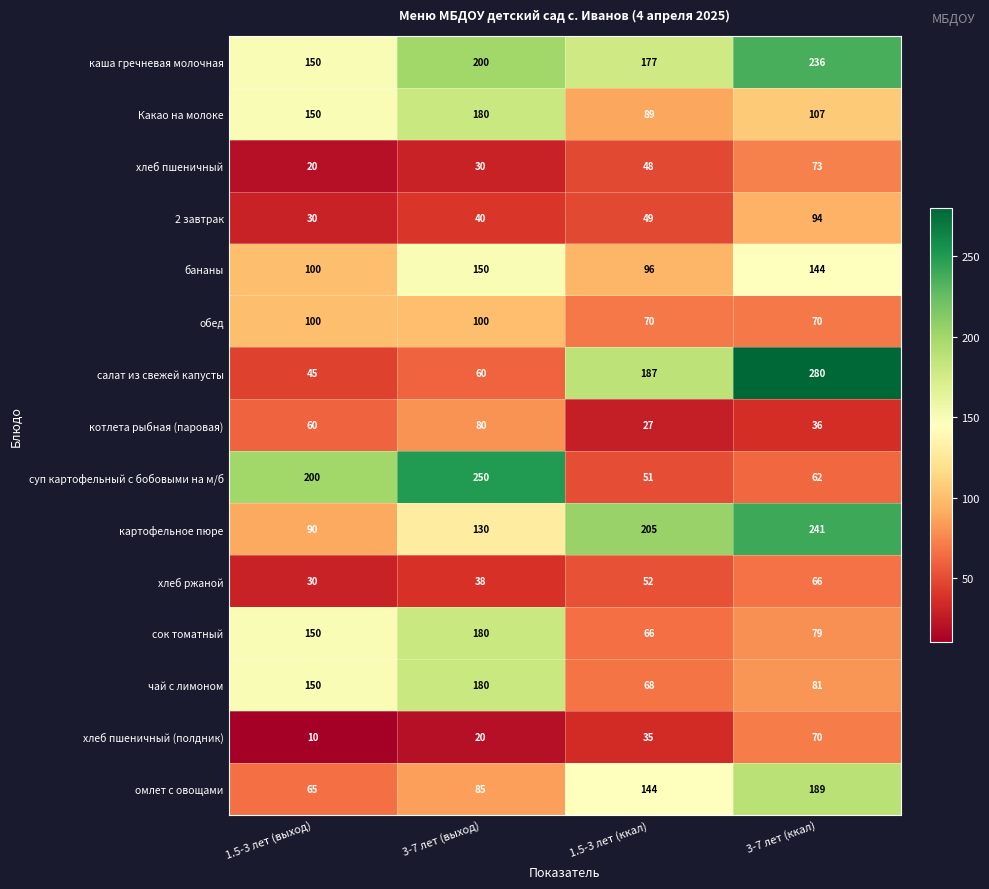

What is the difference between the 2 завтрак values at 3-7 лет (ккал) and 1.5-3 лет (ккал)?

45